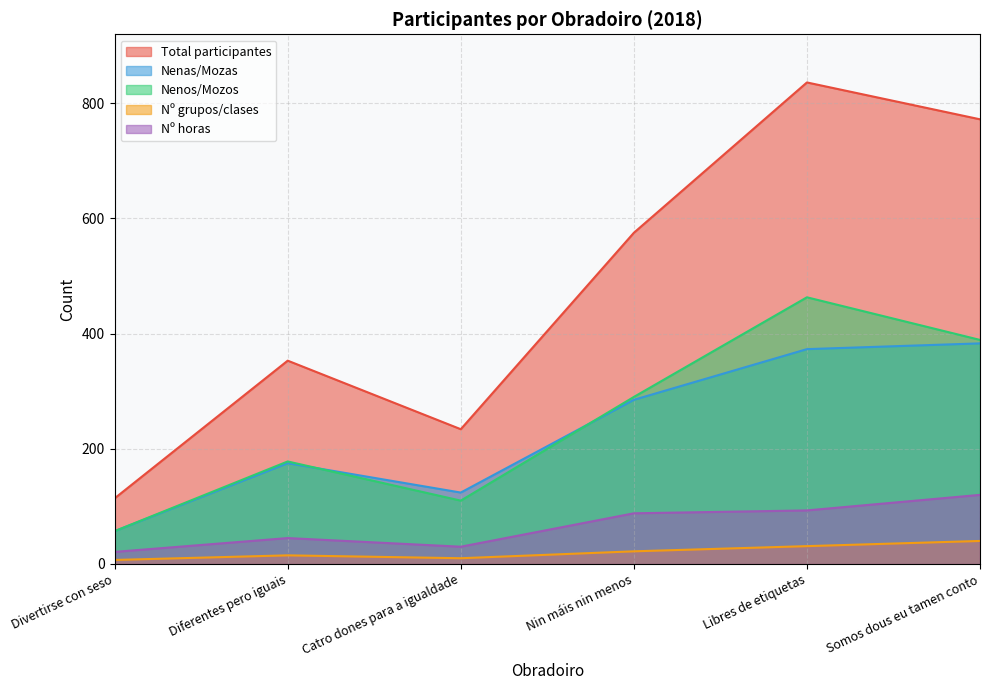

What is the maximum value for Nenas/Mozas?

383